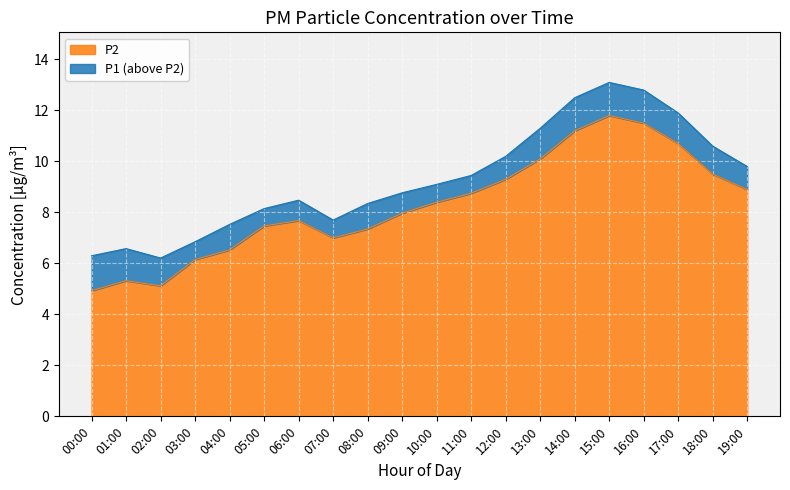

What is the label of the 1st point from the right?

19:00